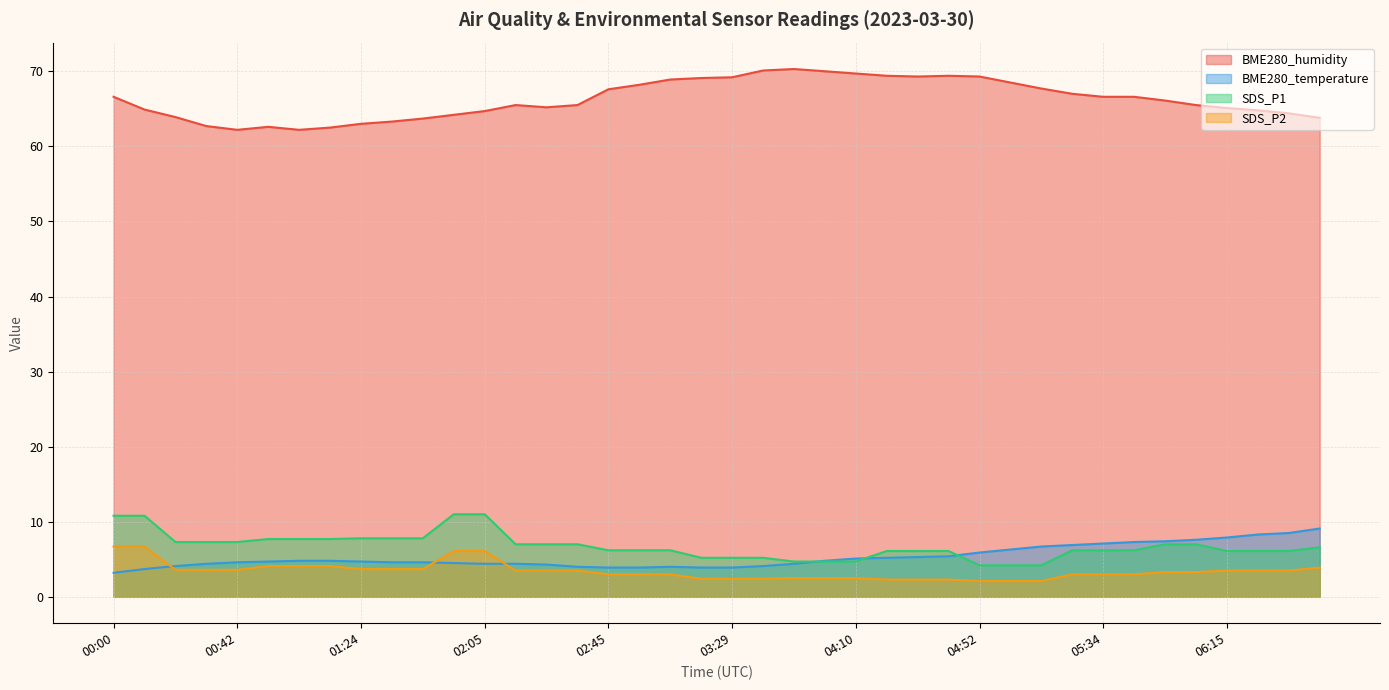

At which label does SDS_P2 reach its minimum?

04:52